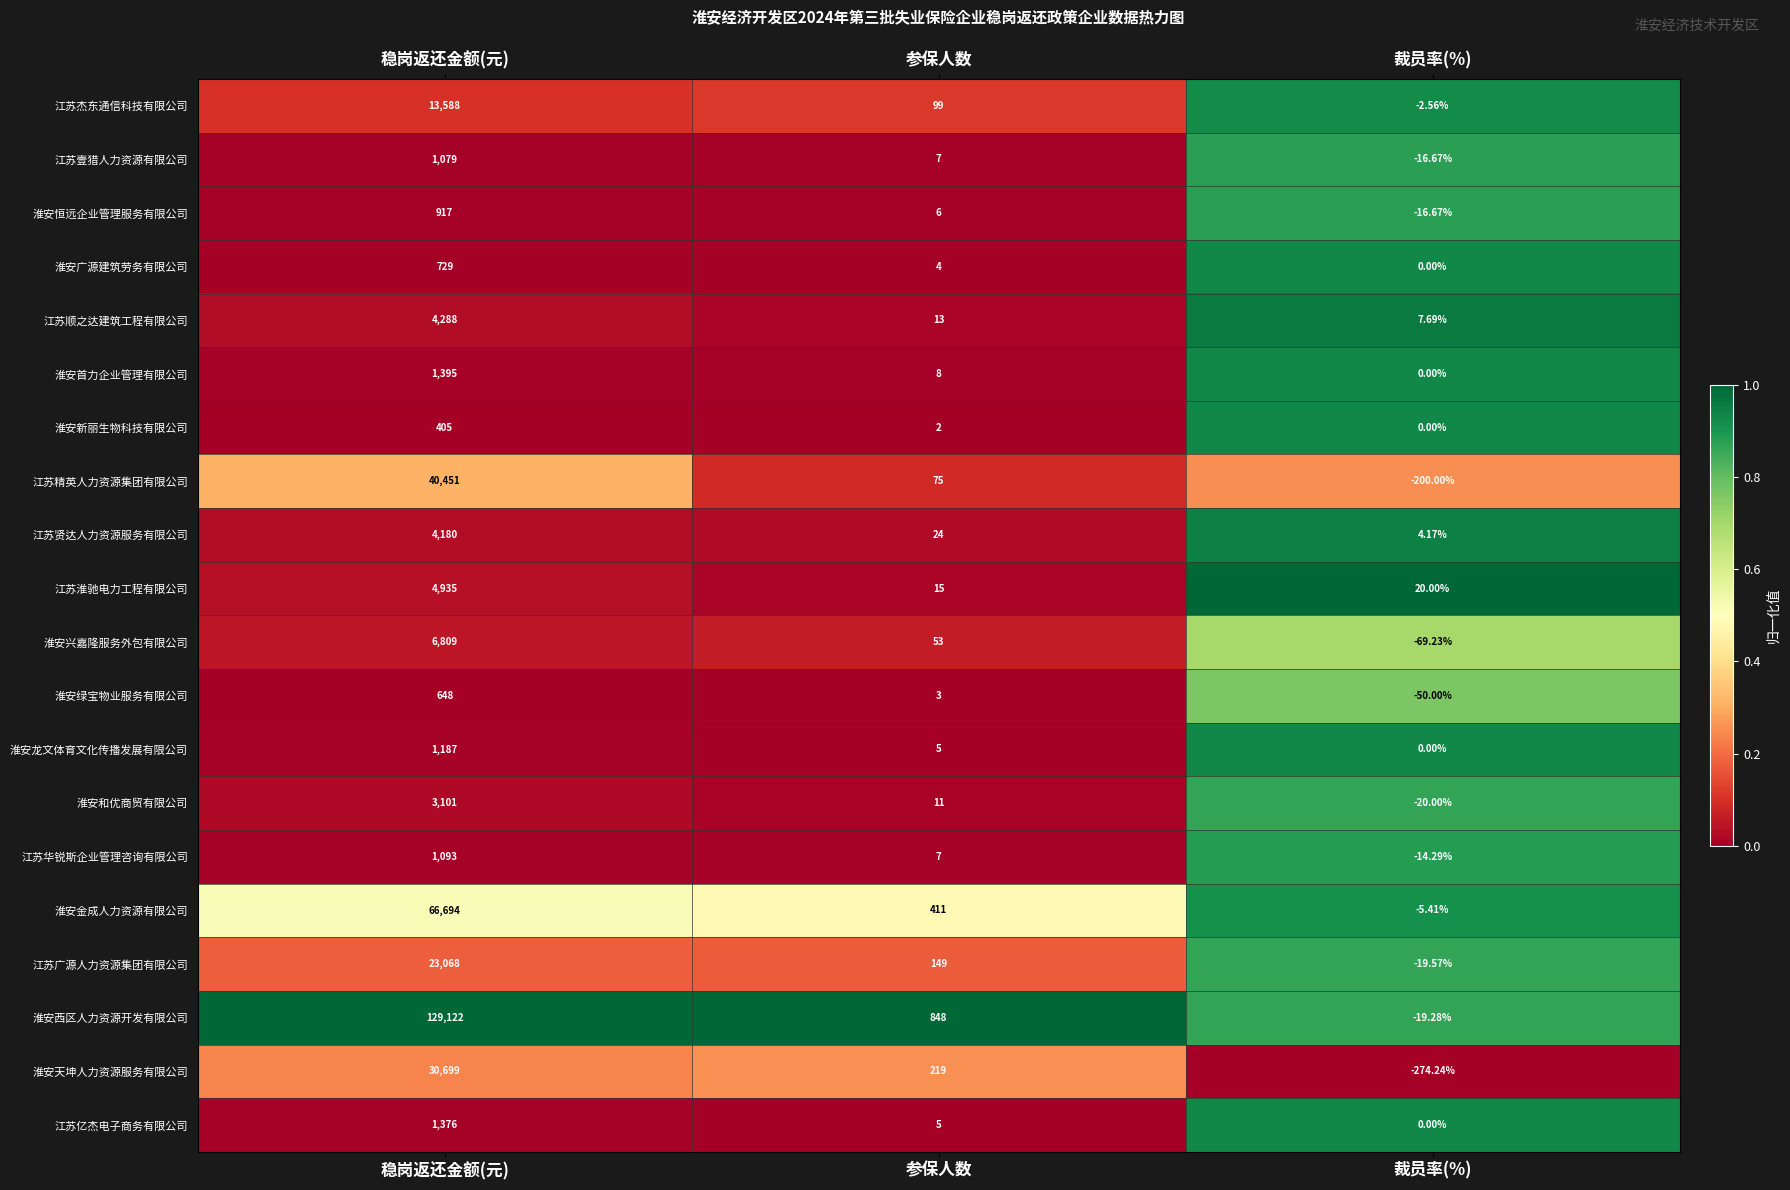

Which series has the largest range (max minus min)?

淮安西区人力资源开发有限公司